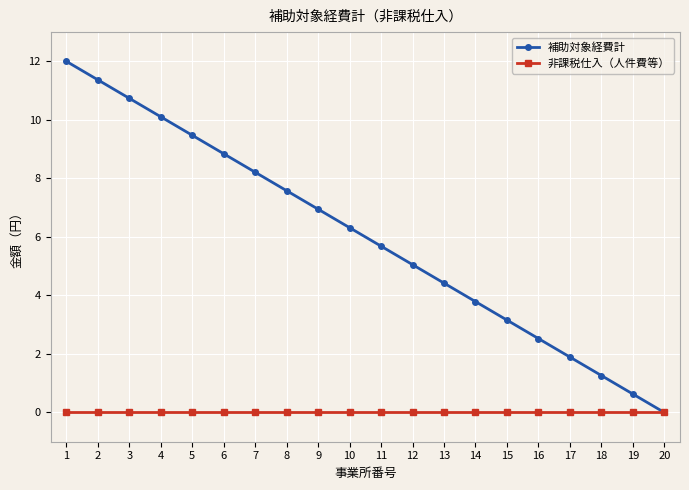

What are all the series names shown in the legend?

補助対象経費計, 非課税仕入（人件費等）